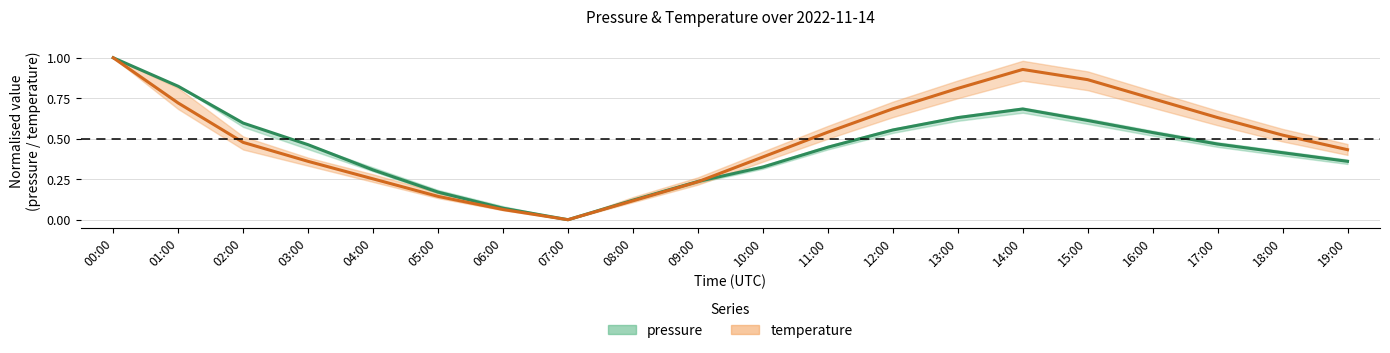

Rank the series by their average value, from highest to lowest.

temperature, pressure